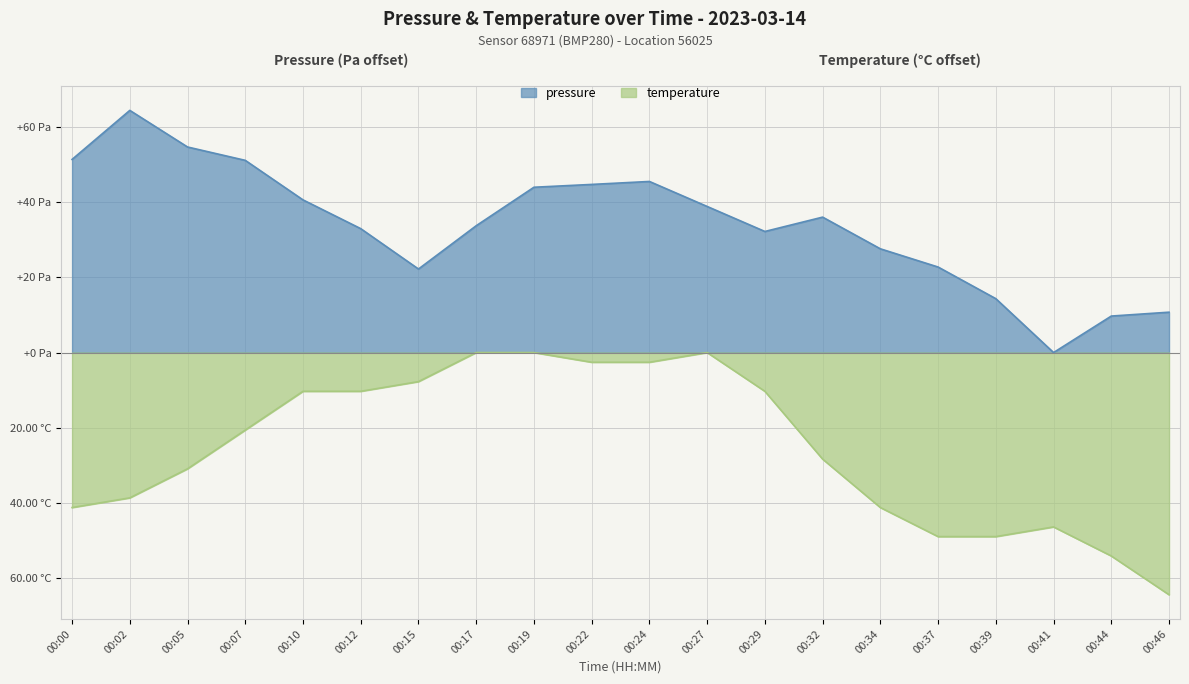

What is the difference between the maximum and minimum values in the pressure series?

64.5